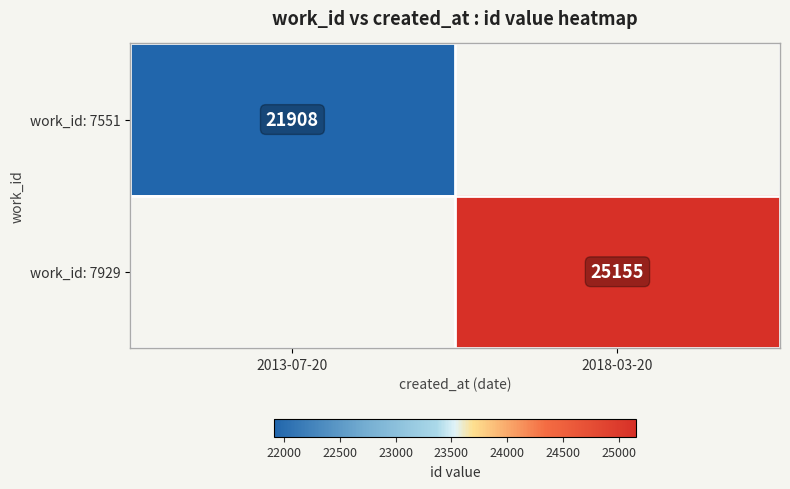

True or false: work_id: 7929 has a value of 25155 at 2018-03-20.

True